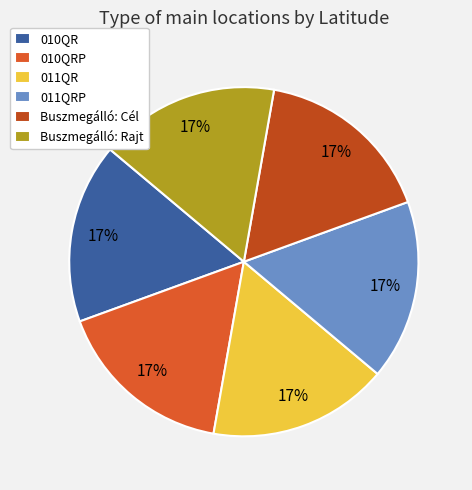

To the nearest percent, what portion does Buszmegálló: Cél represent?

17%